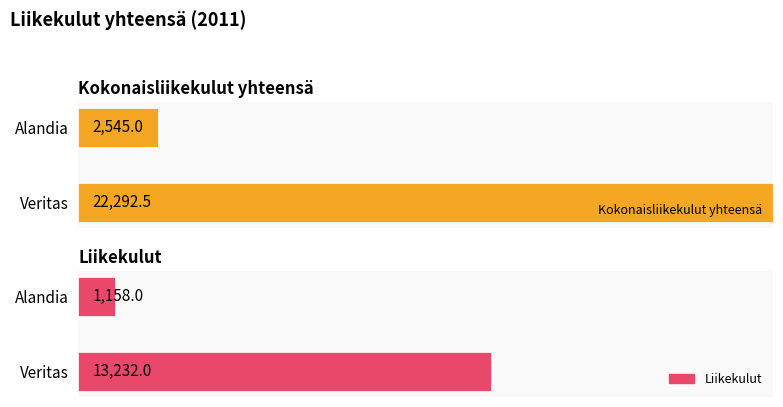

What are all the series names shown in the legend?

Kokonaisliikekulut yhteensä, Liikekulut